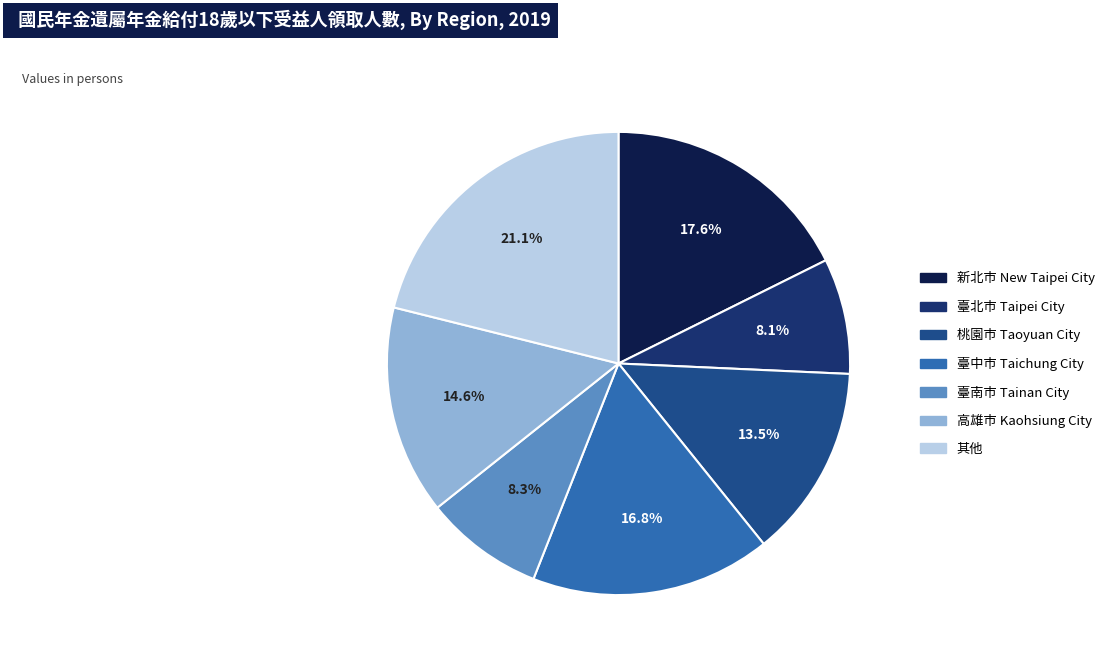

Is it true that 其他 is 21% of the pie?

True